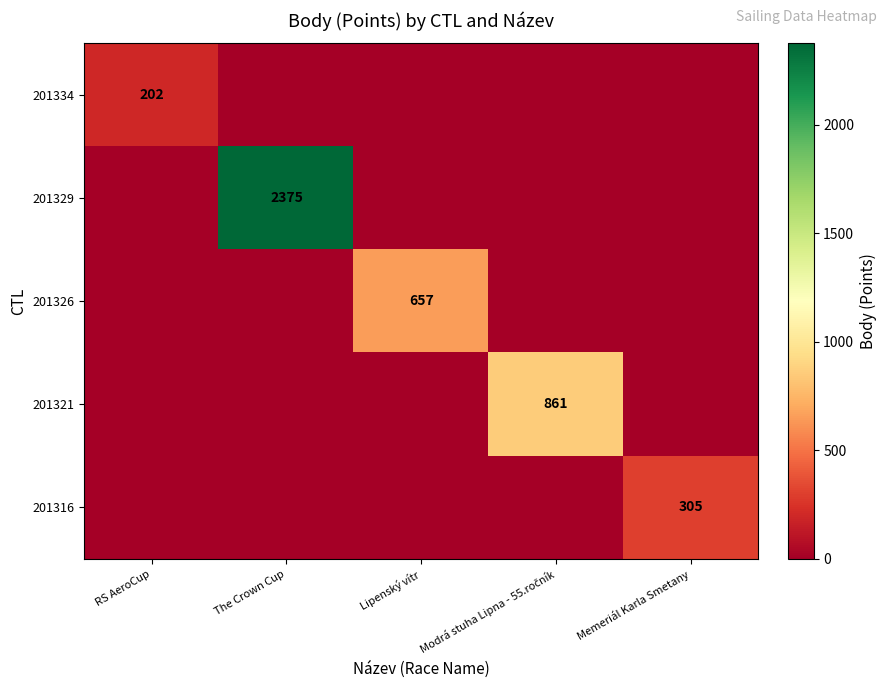

Is it true that 201334 equals 202 at RS AeroCup?

True